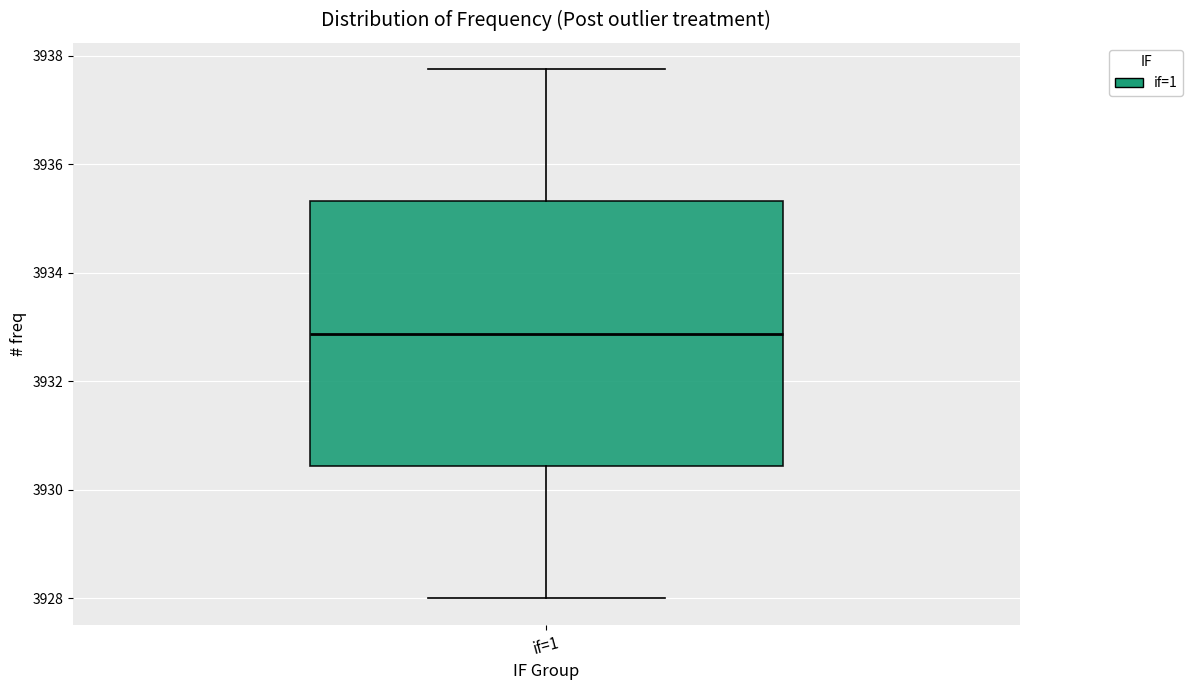

Read this box plot against the y-axis: the position of the median line, the range covered by the box, and the ends of both whiskers. The values are not printed on the chart, so give them approximately, as read against the axis.

median 3932.8, box 3930.4 to 3935.4, whiskers 3928.0 to 3937.8